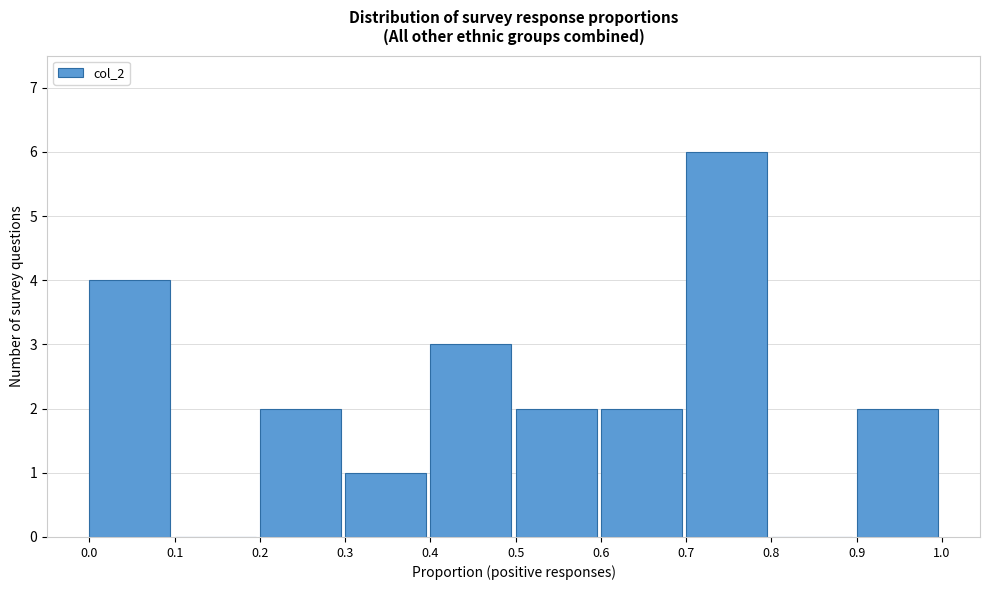

What is the height of the bar covering 0.6 to 0.7 on the x-axis? The values are not printed on the chart, so give them approximately, as read against the axis.

2